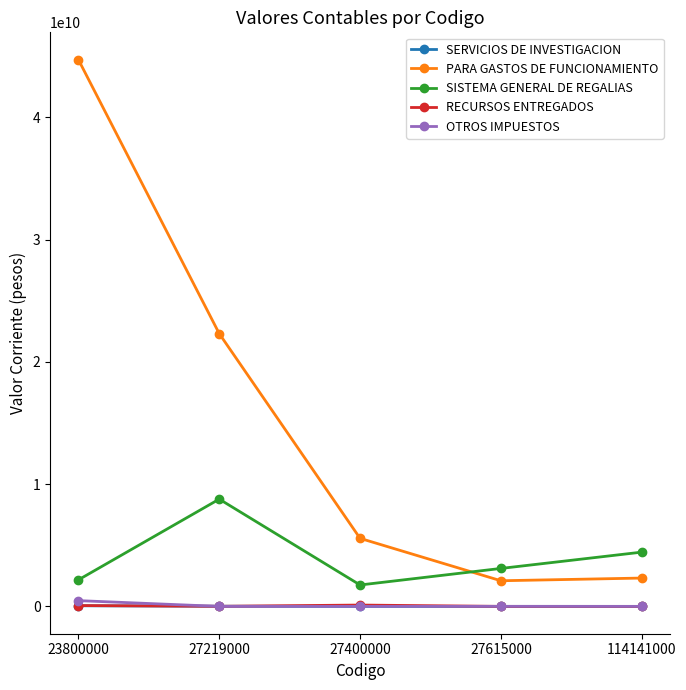

What value does the RECURSOS ENTREGADOS series have at 27219000?

7467109